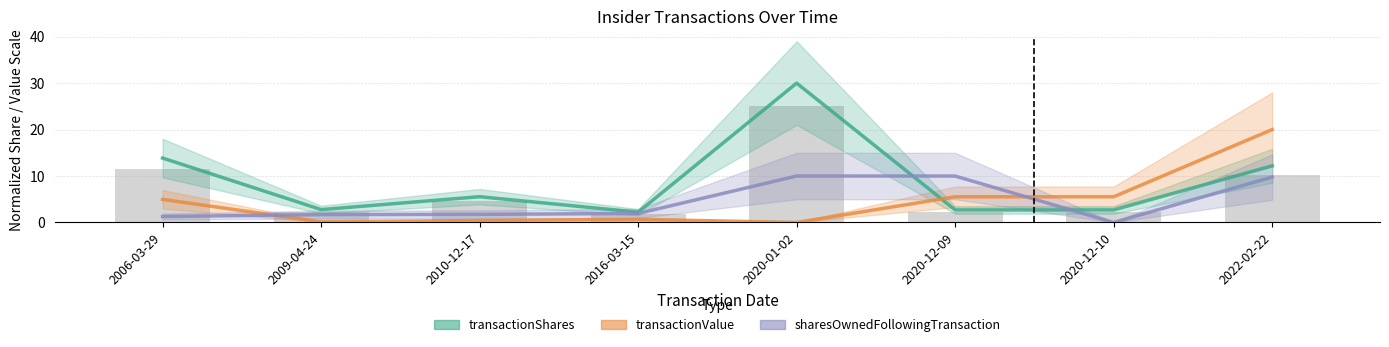

Is it true that sharesOwnedFollowingTransaction equals 1.9 at 2016-03-15?

True